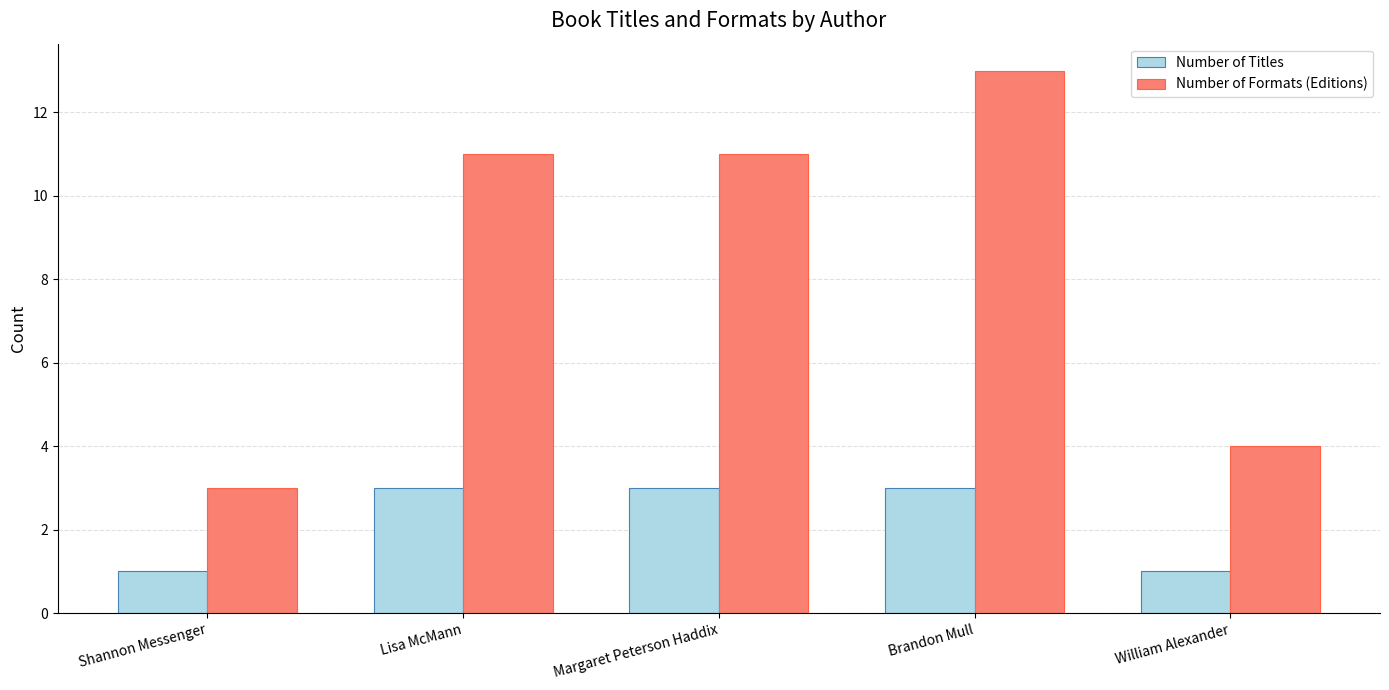

Which series has the largest total across all categories?

Number of Formats (Editions)